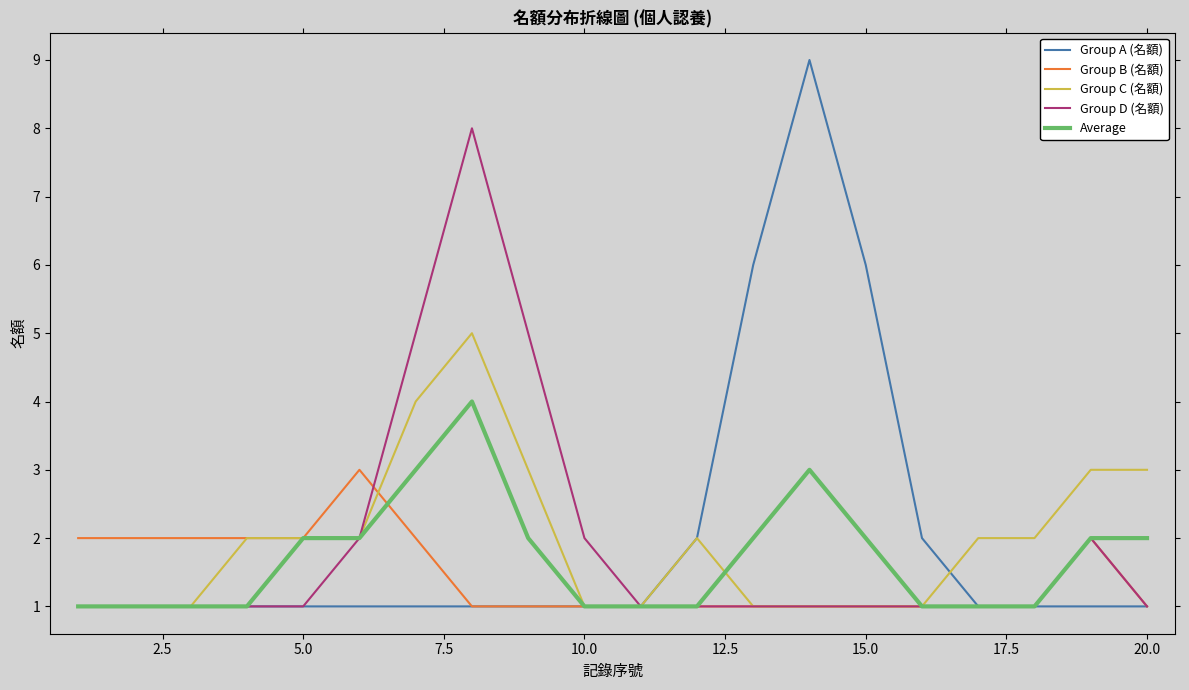

Rank the series by their maximum value, from highest to lowest.

Group A (名額), Group D (名額), Group C (名額), Average, Group B (名額)